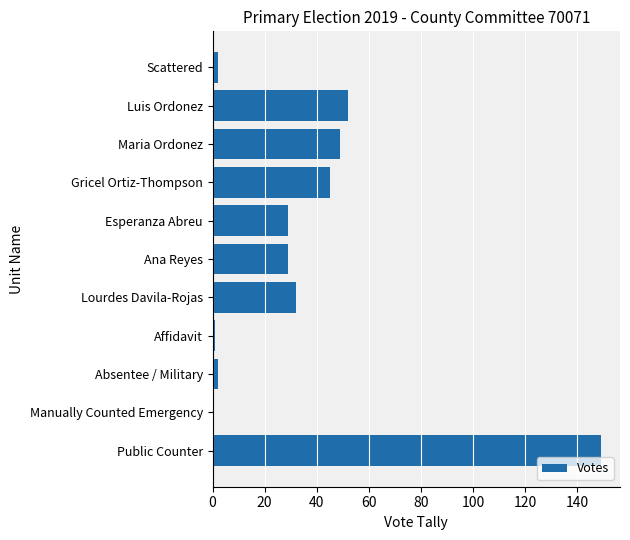

What is the sum of the values at Public Counter and Luis Ordonez?

201